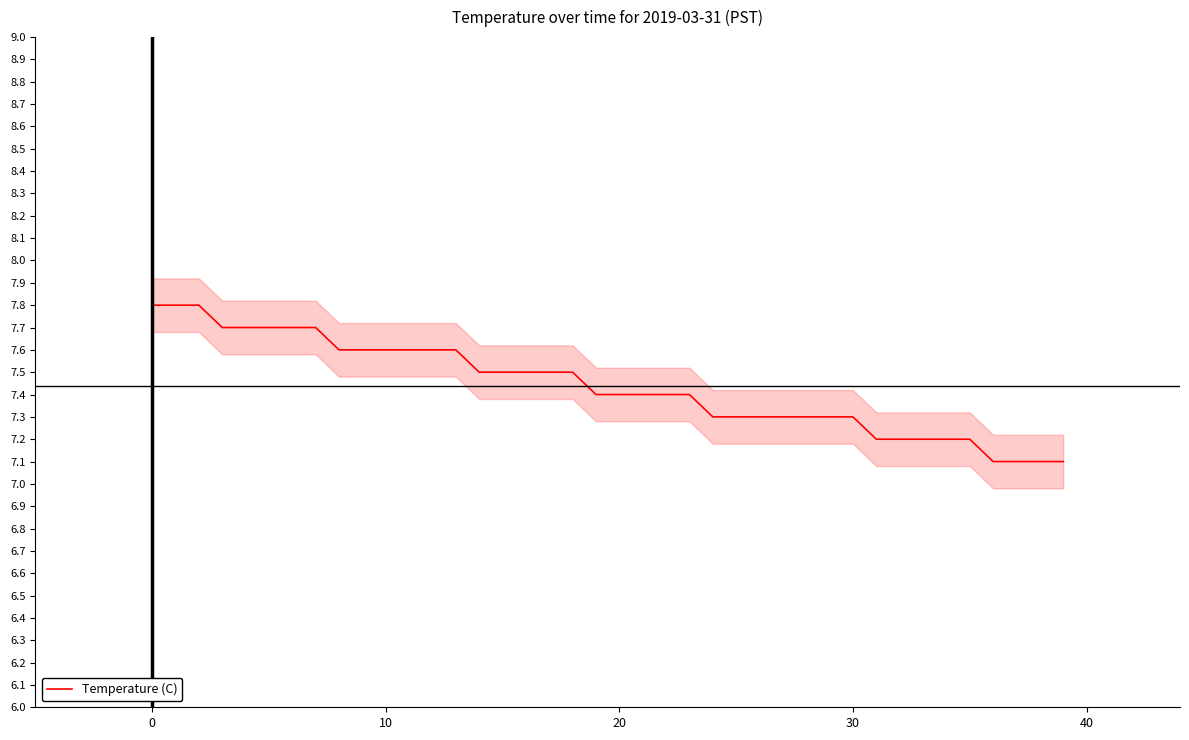

How many values are between 7 and 8?

40